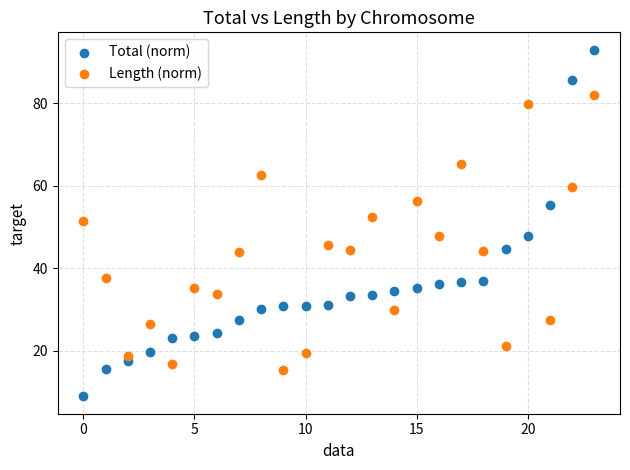

Which series contains the lowest Y value?

Total (norm)